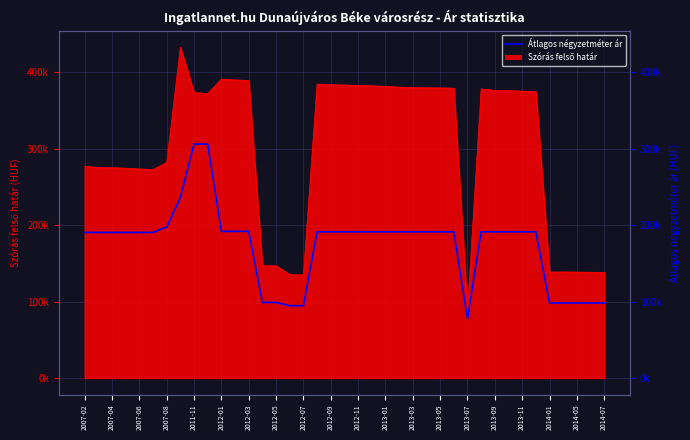

The value at 2014-01 is 98071. True or false?

True